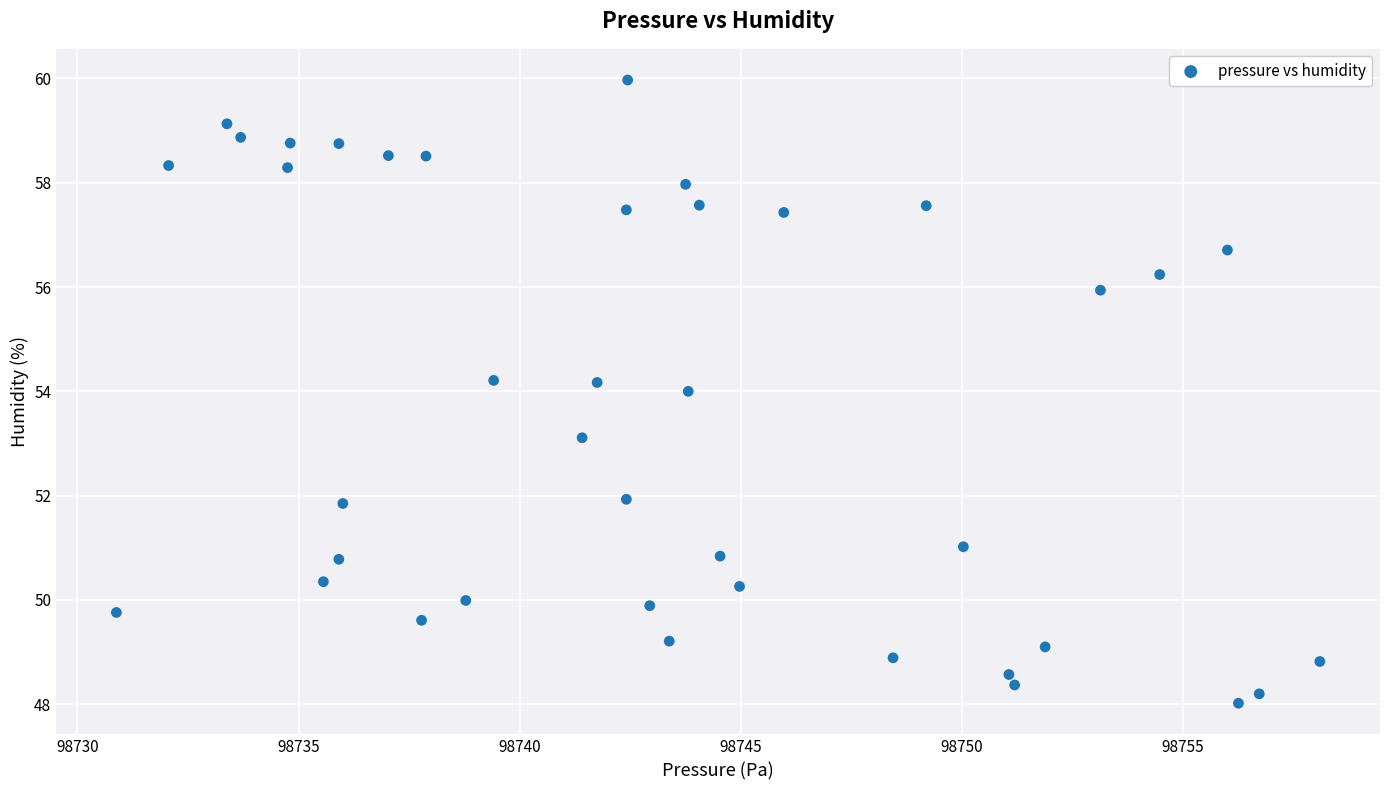

What is the range of X values (max minus min)?

27.2